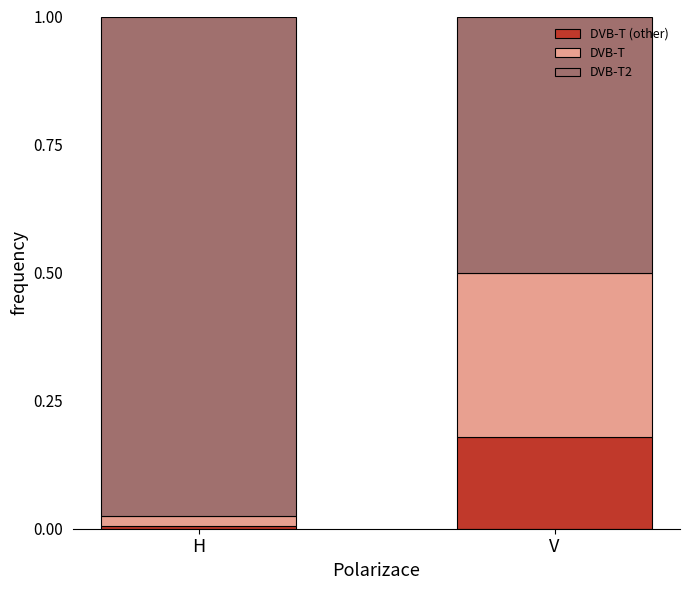

What is the label of the 2nd bar from the left?

V